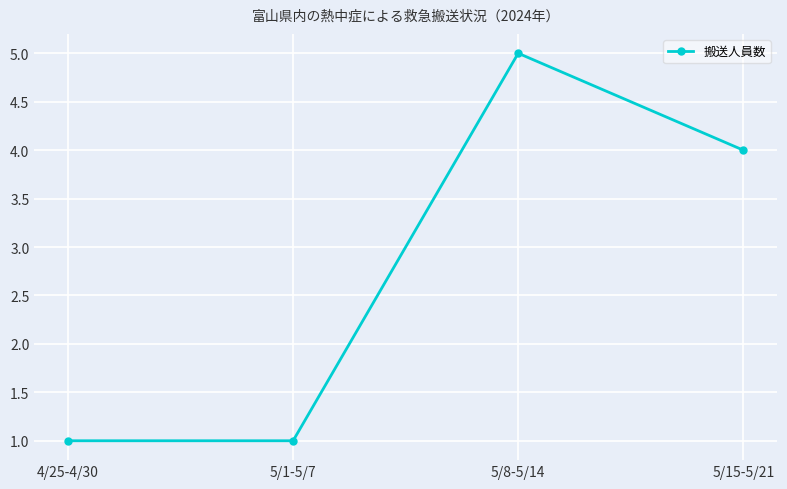

What is the average value?

3